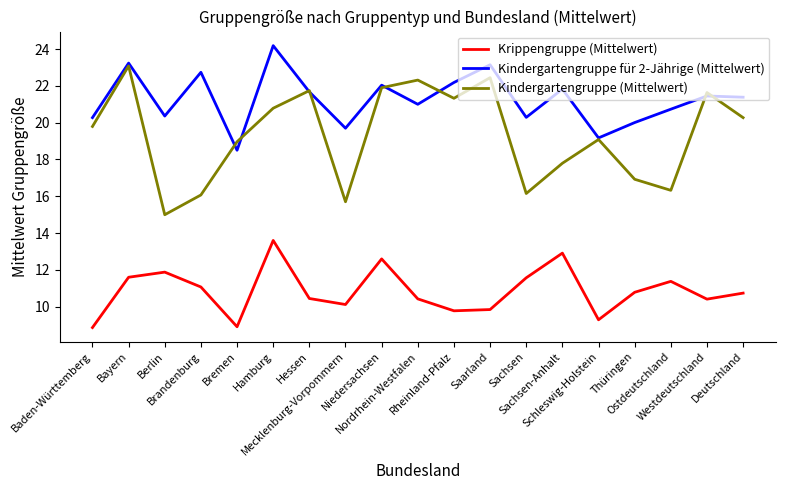

At which label does Kindergartengruppe für 2-Jährige (Mittelwert) first exceed 21?

Bayern